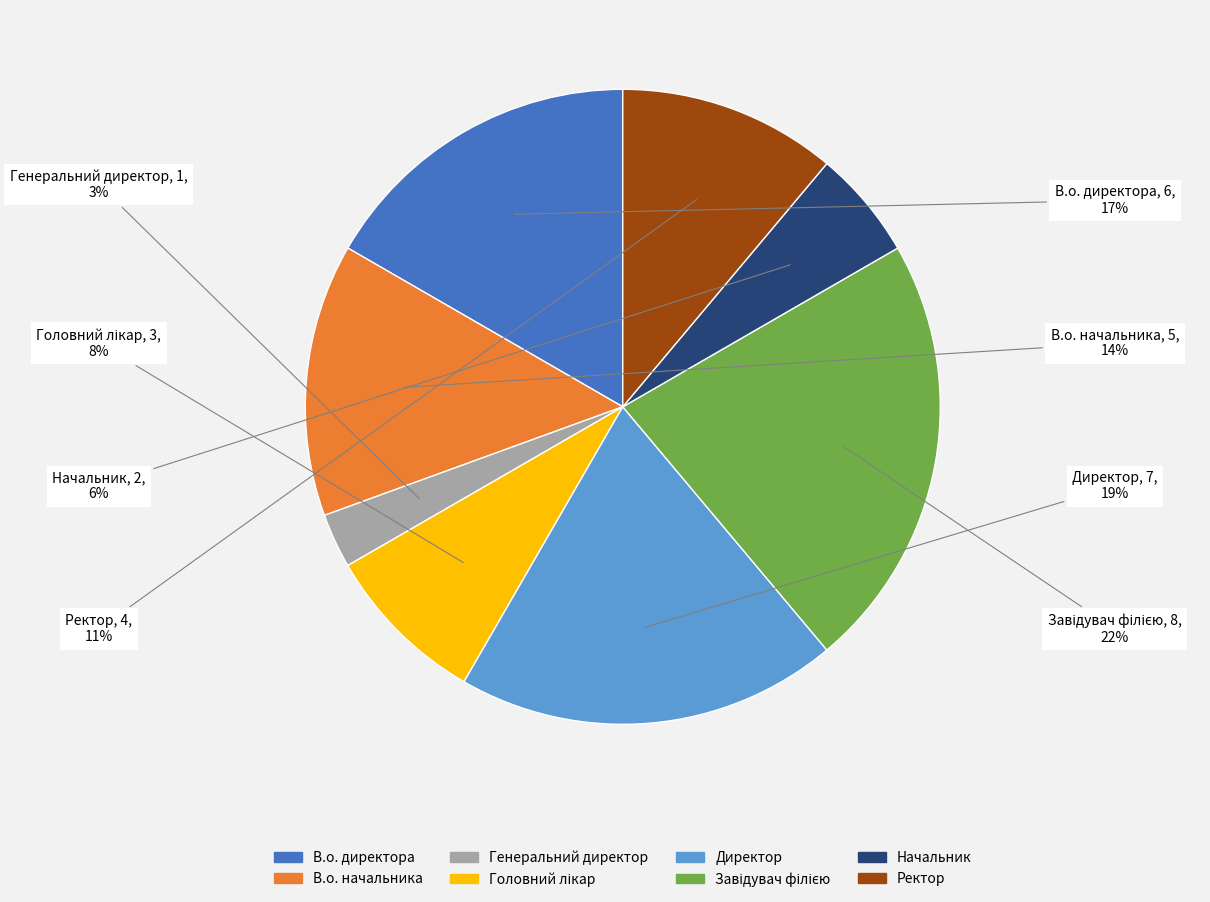

Which slice is the smallest?

Генеральний директор